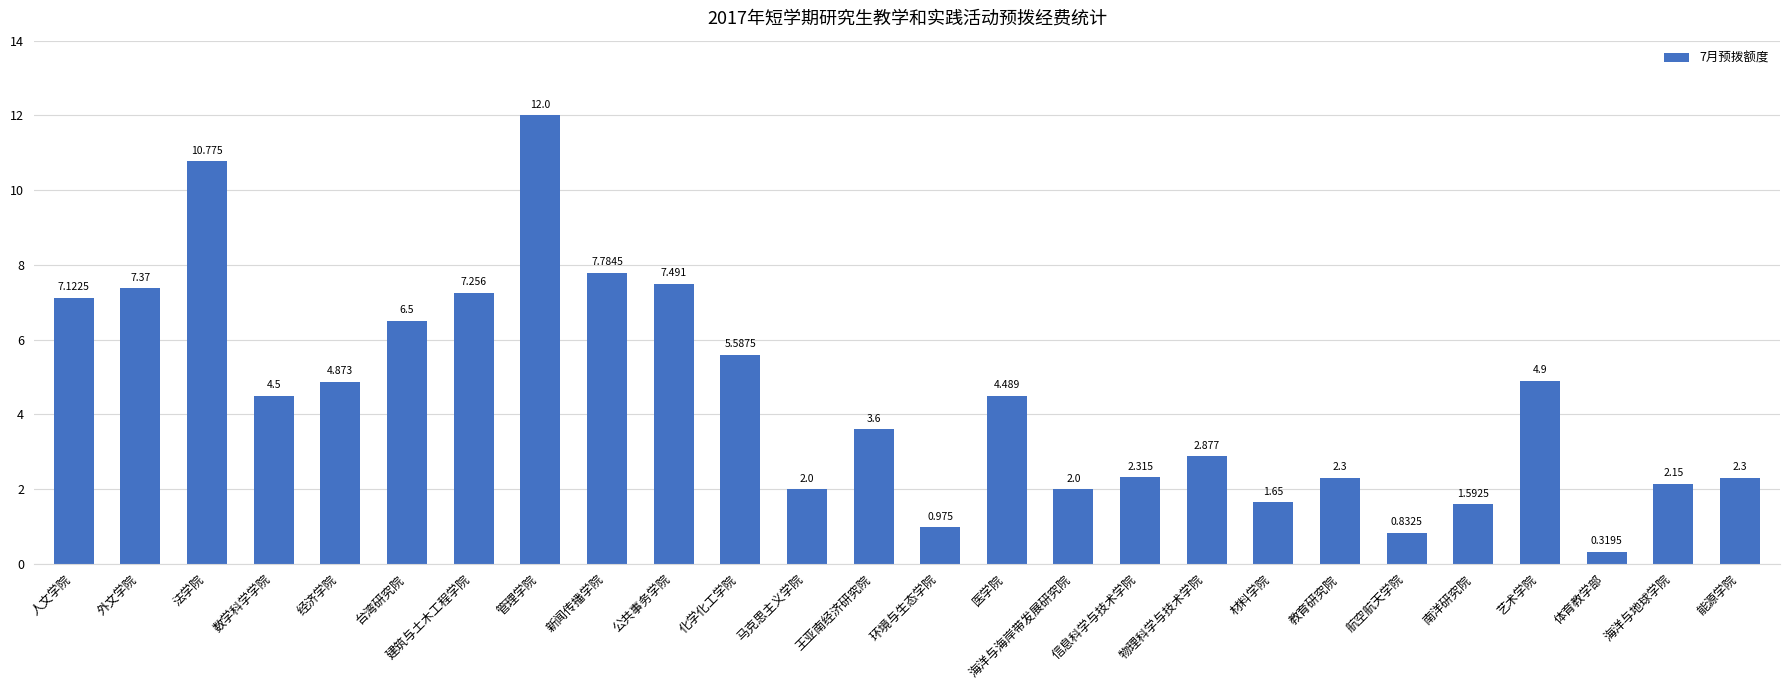

Count the number of categories in the chart.

26